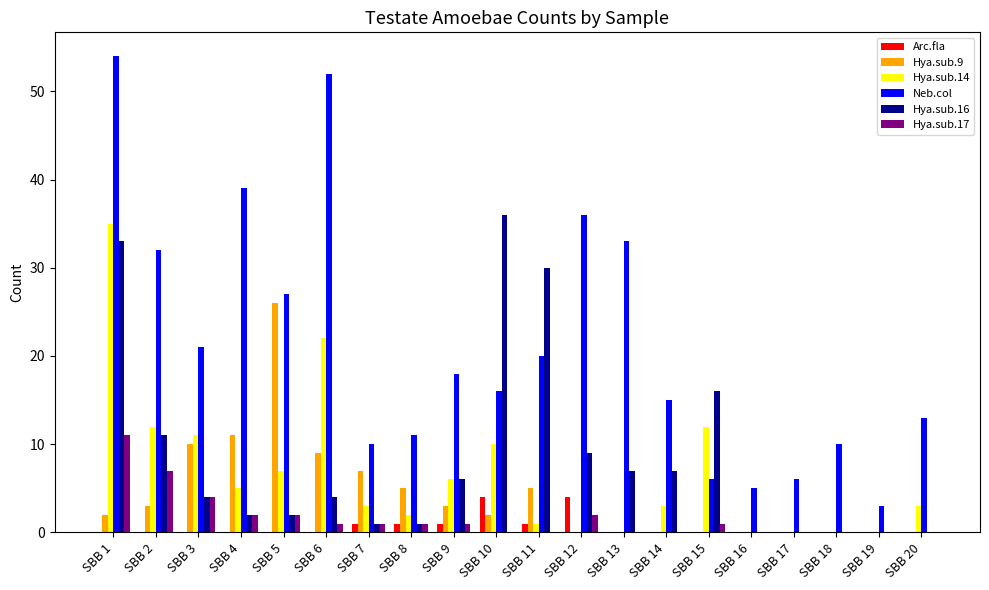

What are all the series names shown in the legend?

Arc.fla, Hya.sub.9, Hya.sub.14, Neb.col, Hya.sub.16, Hya.sub.17